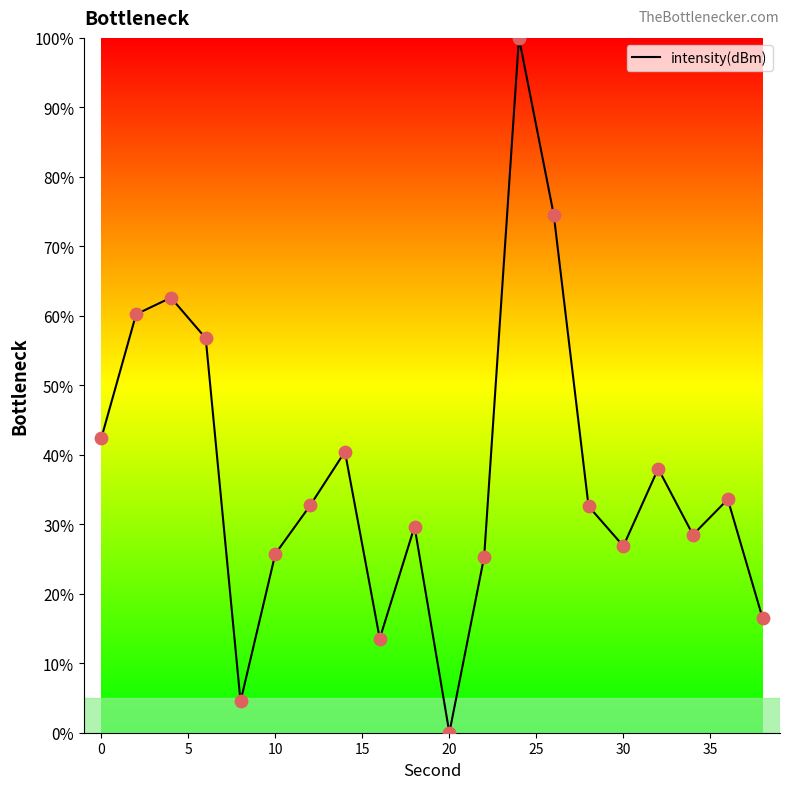

What is the maximum value shown in the chart?

100.0